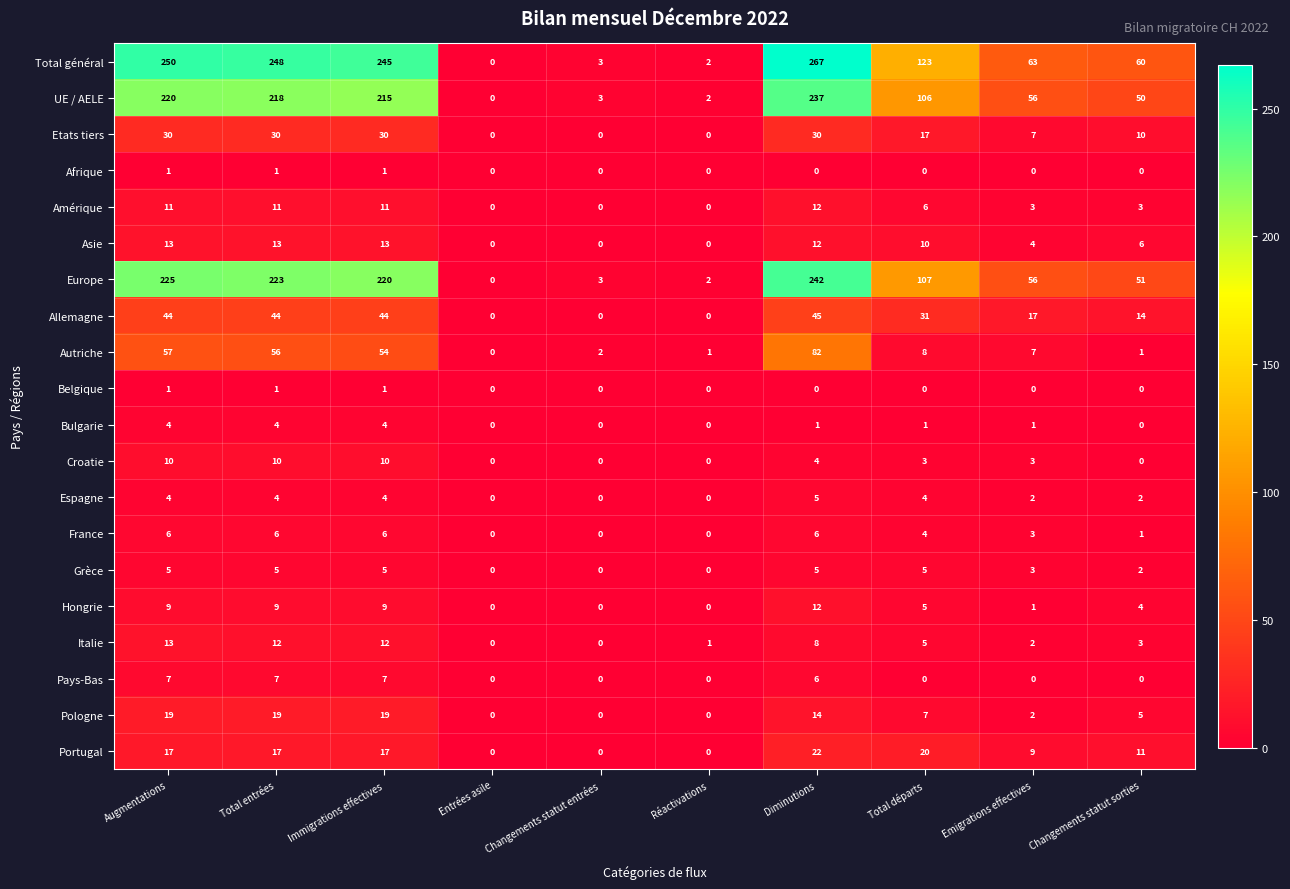

Where does the Croatie series first go above 3?

Augmentations